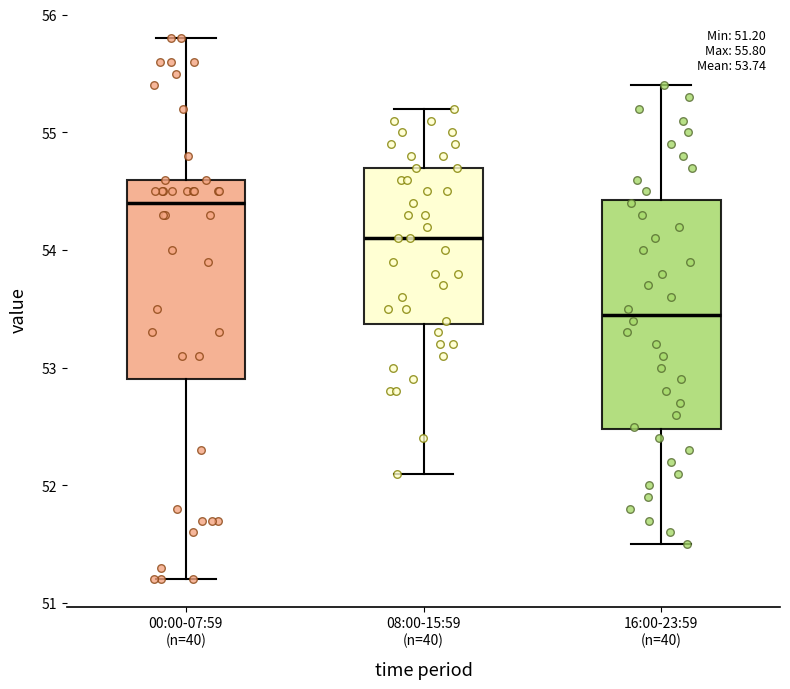

Which box is the tallest, from its lower edge to its upper edge?

16:00-23:59 (n=40)